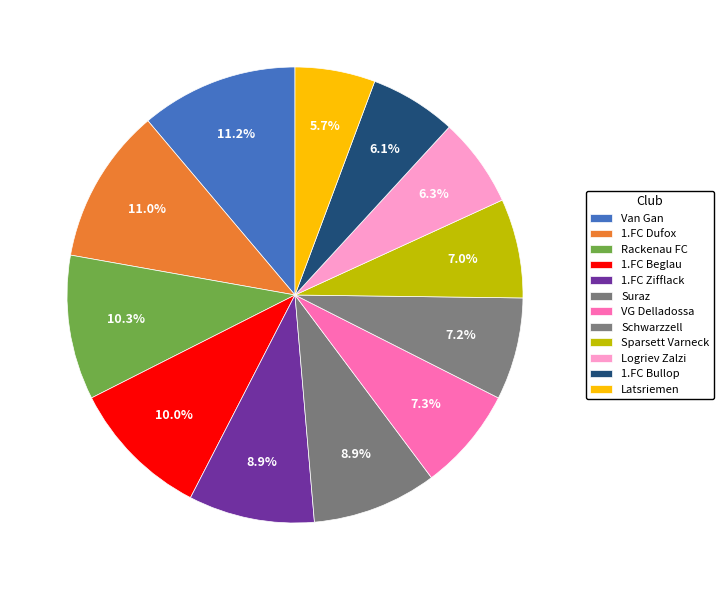

To the nearest percent, what is the difference between the Sparsett Varneck and Suraz slice percentages?

2%